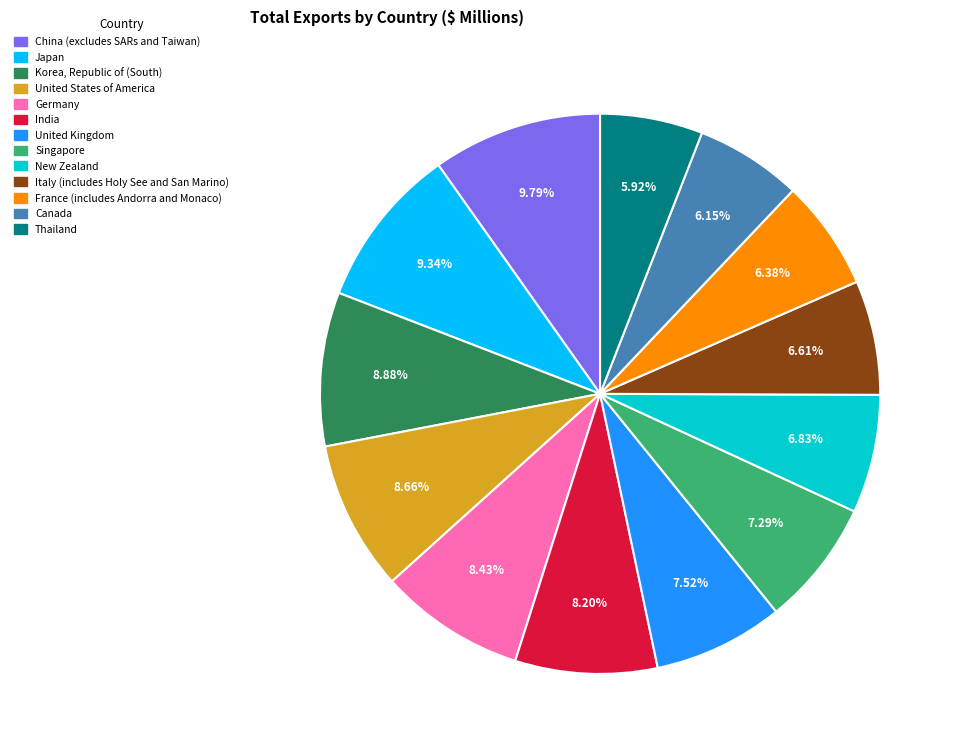

True or false: Singapore accounts for 19% of the total.

False